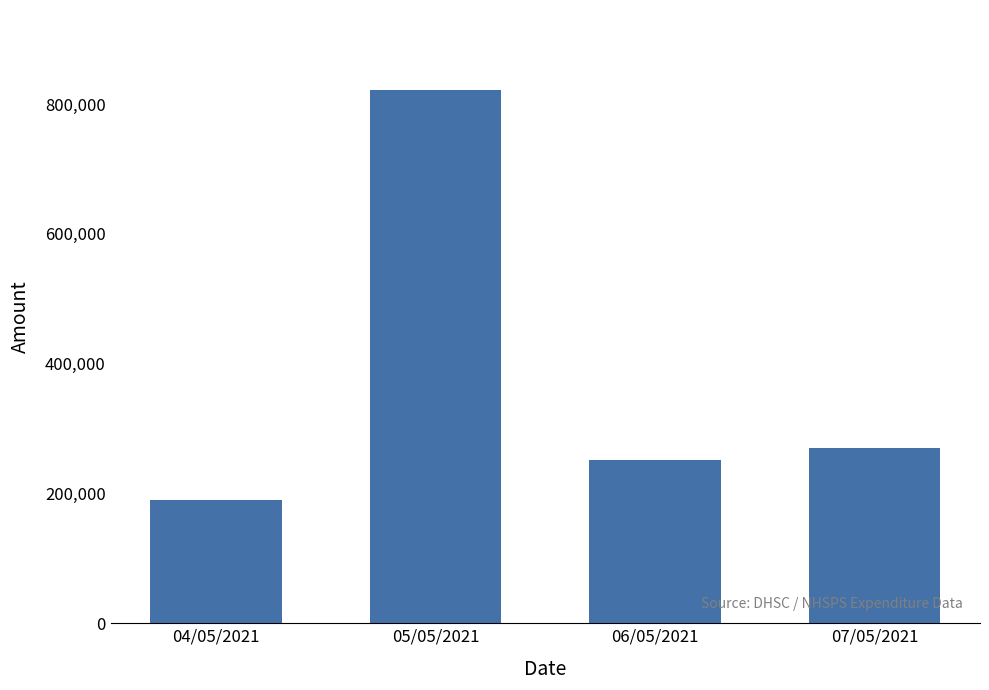

Approximately how many times larger is the value at 05/05/2021 compared to 04/05/2021?

4.3